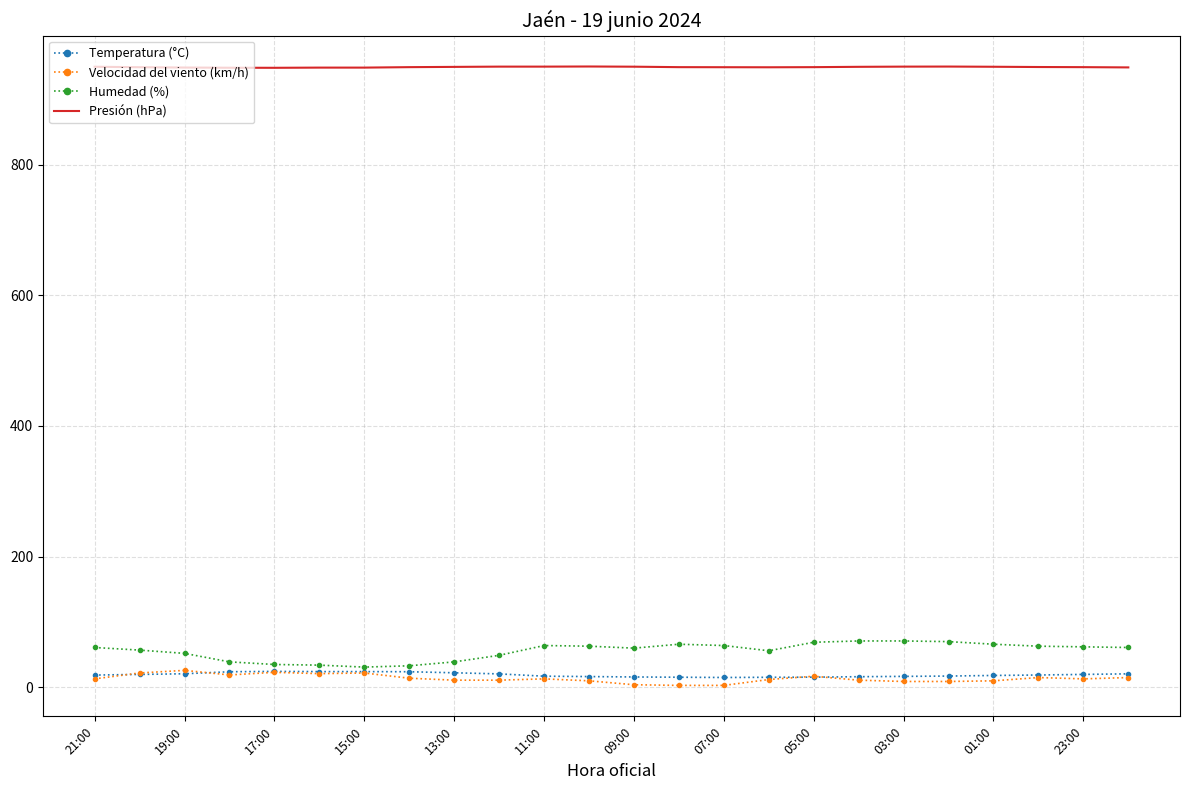

True or false: Humedad (%) and Presión (hPa) cross at least once.

False